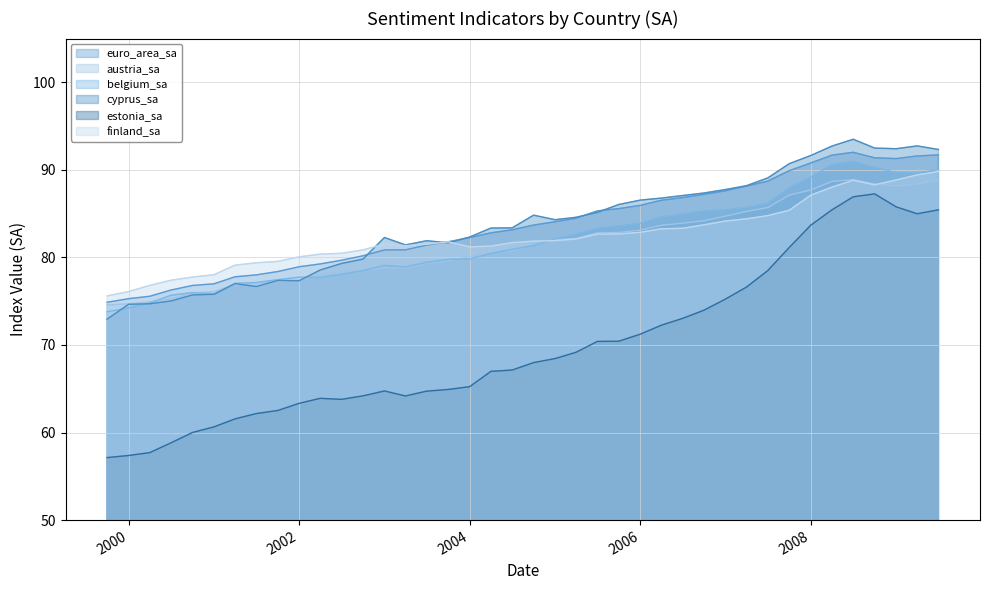

True or false: cyprus_sa and estonia_sa intersect in this chart.

False